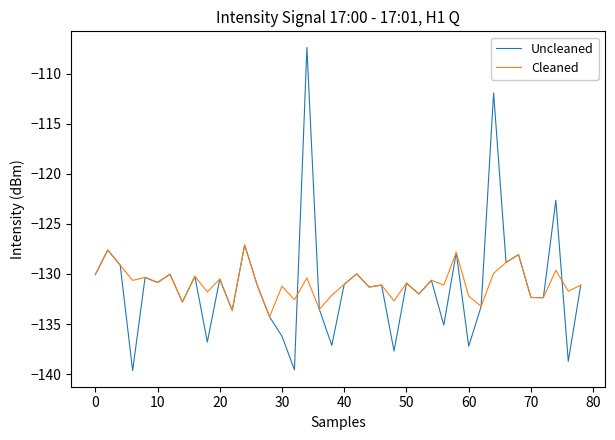

In Uncleaned, how many points are higher than both neighbors (excluding endpoints)?

15